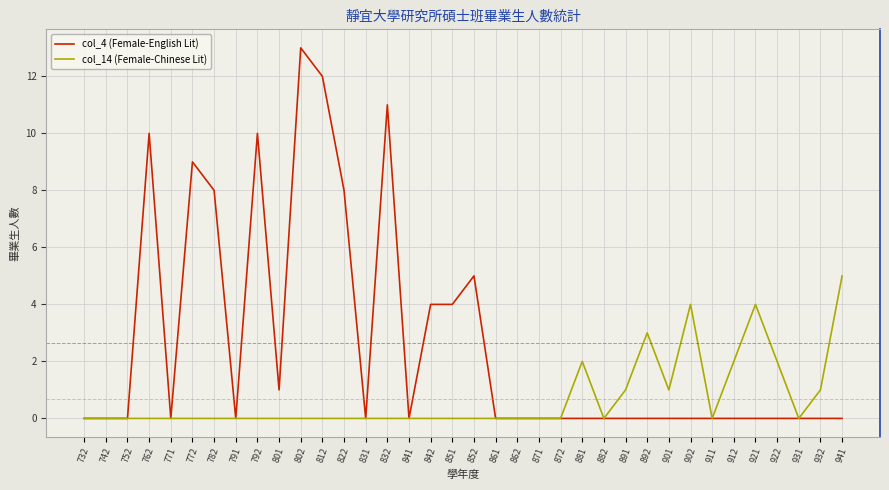

At how many categories does at least one series exceed 6?

8